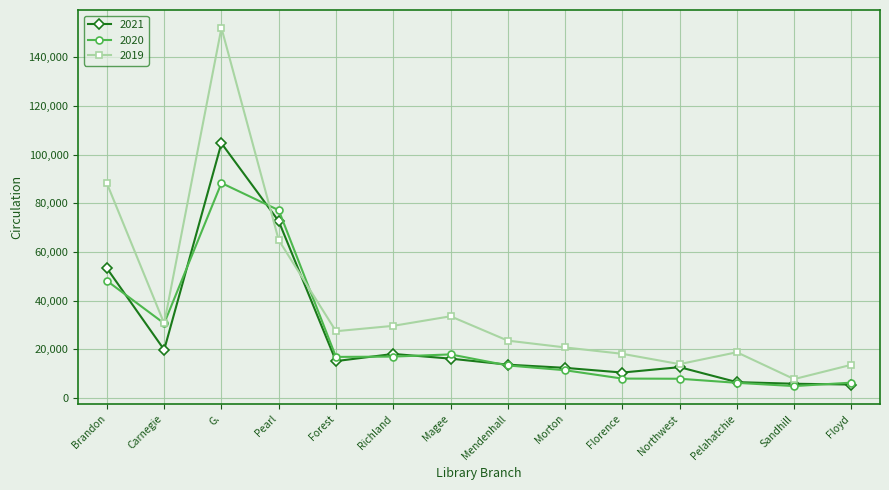

Which series has the widest spread of values?

2019